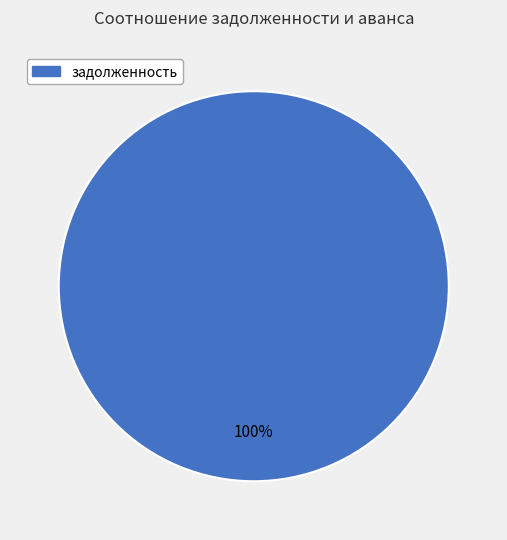

Does any single category account for the majority?

Yes